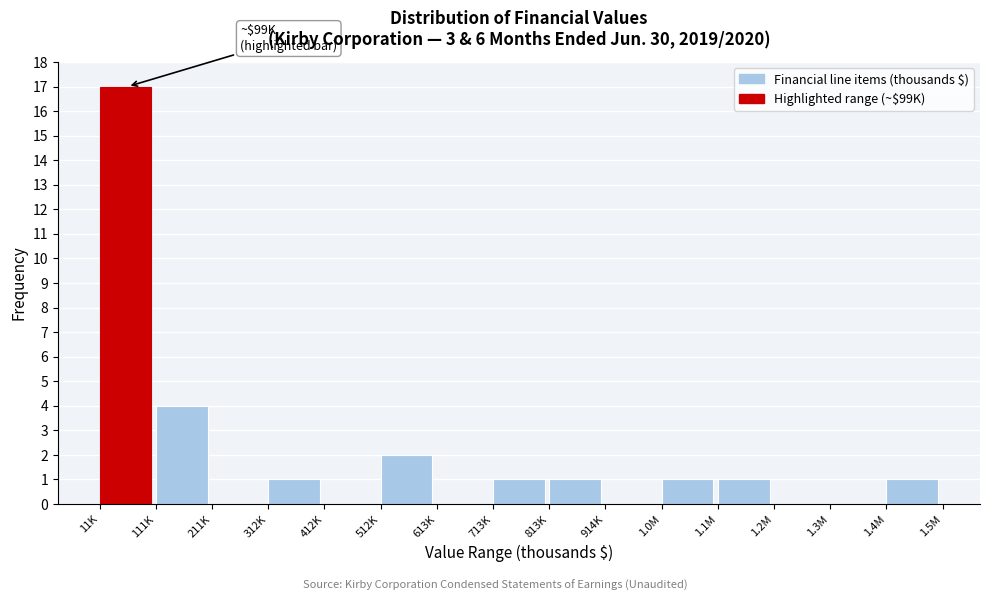

Reading left to right, extract all data points from this chart.

11K=17	111K=4	211K=0	312K=1	412K=0	512K=2	613K=0	713K=1	813K=1	914K=0	1.0M=1	1.1M=1	1.2M=0	1.3M=0	1.4M=1